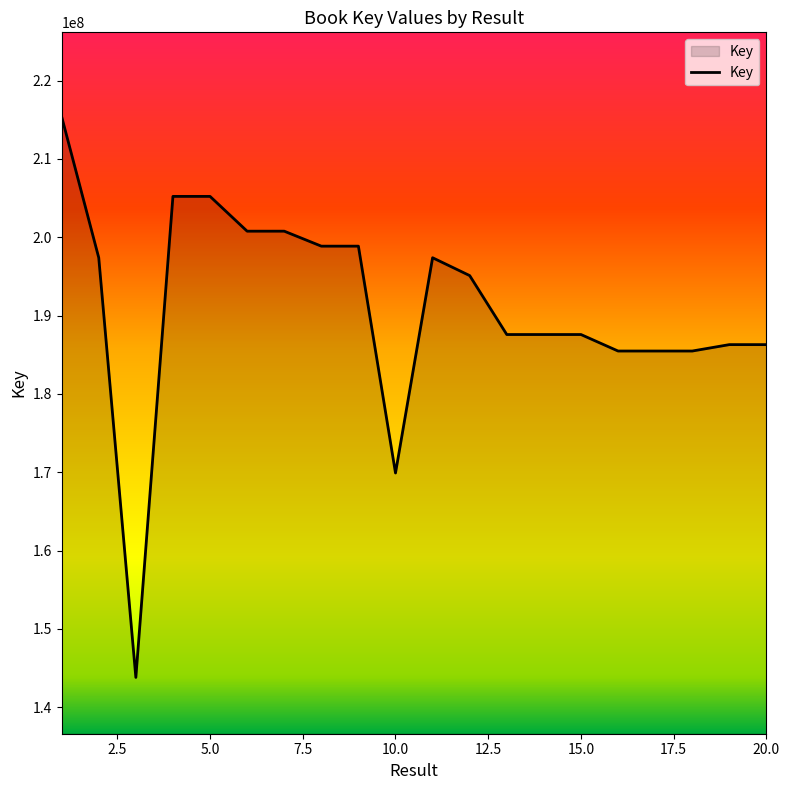

Does the chart have visible grid lines?

No